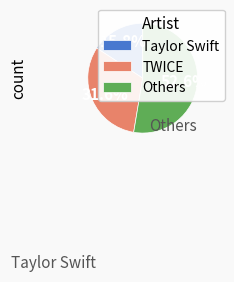

What is the smallest slice in the pie chart?

Taylor Swift